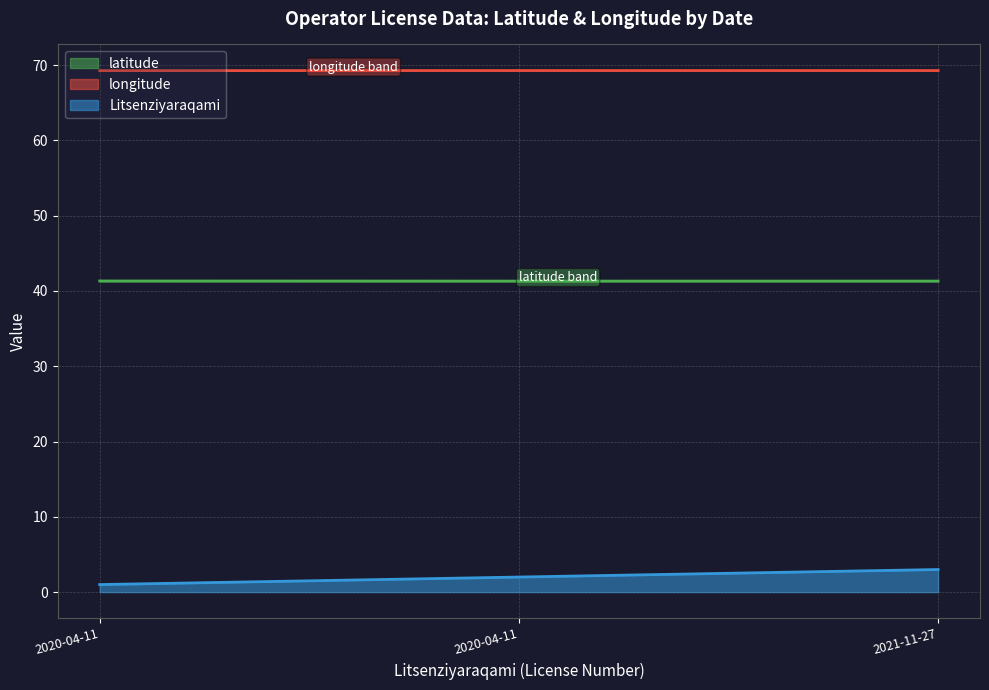

At how many categories does at least one series exceed 5?

3